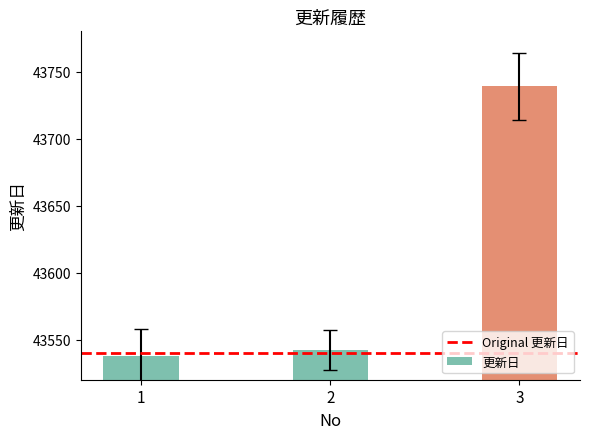

Is it true that the value at 2 is 43542?

True